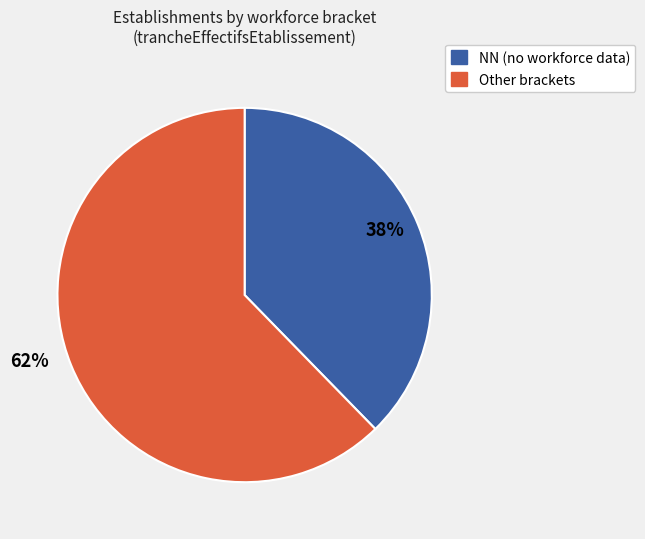

To the nearest percent, what is the average slice percentage?

50%